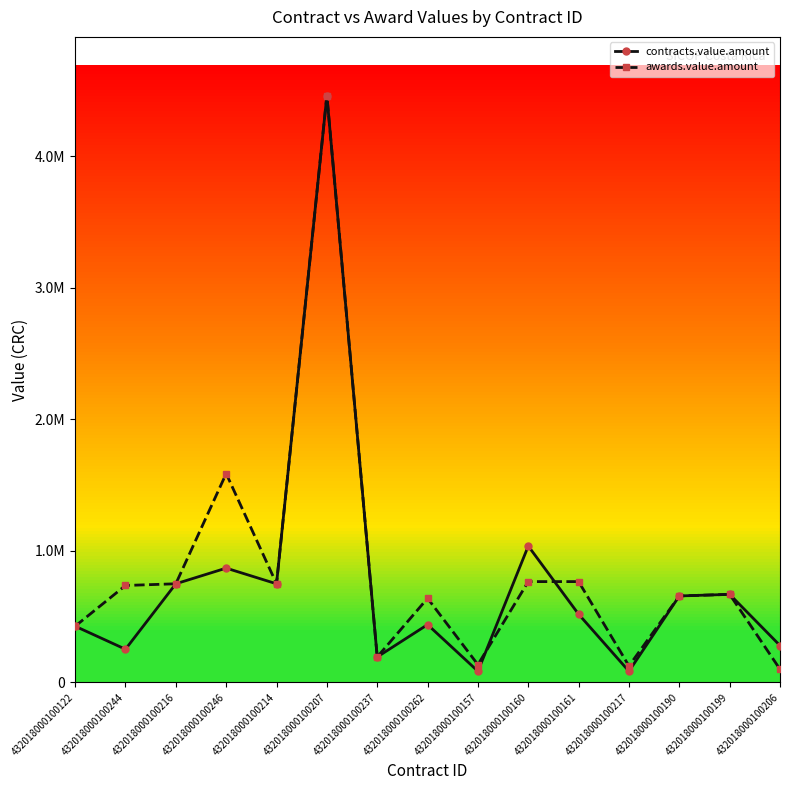

Rank the series by their average value, from lowest to highest.

contracts.value.amount, awards.value.amount